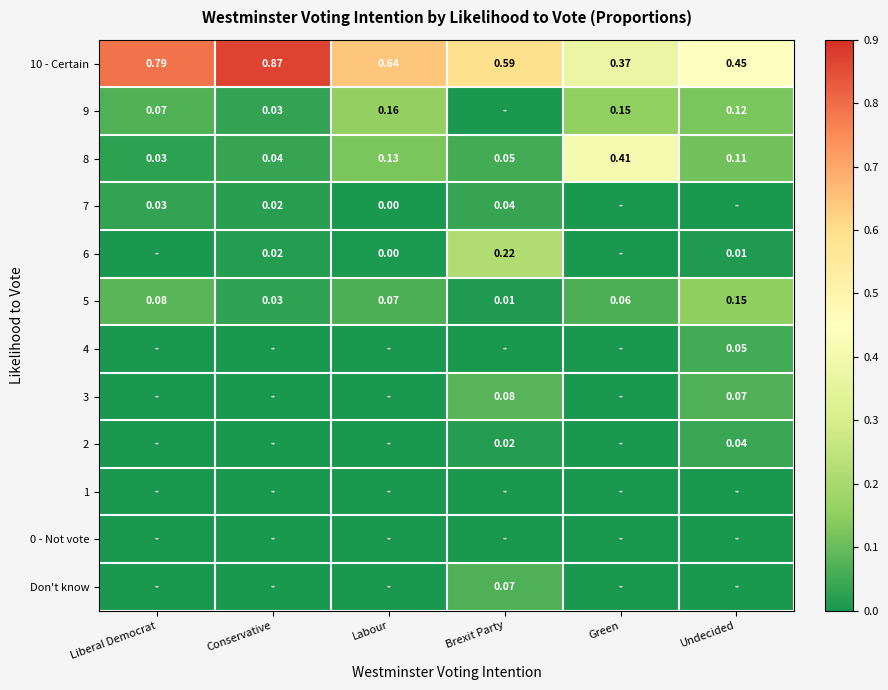

What is the total value across all series at Labour?

1.0